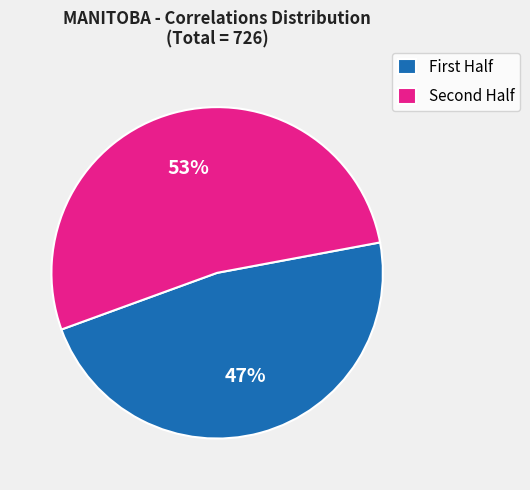

Rank the categories by value from lowest to highest.

First Half, Second Half